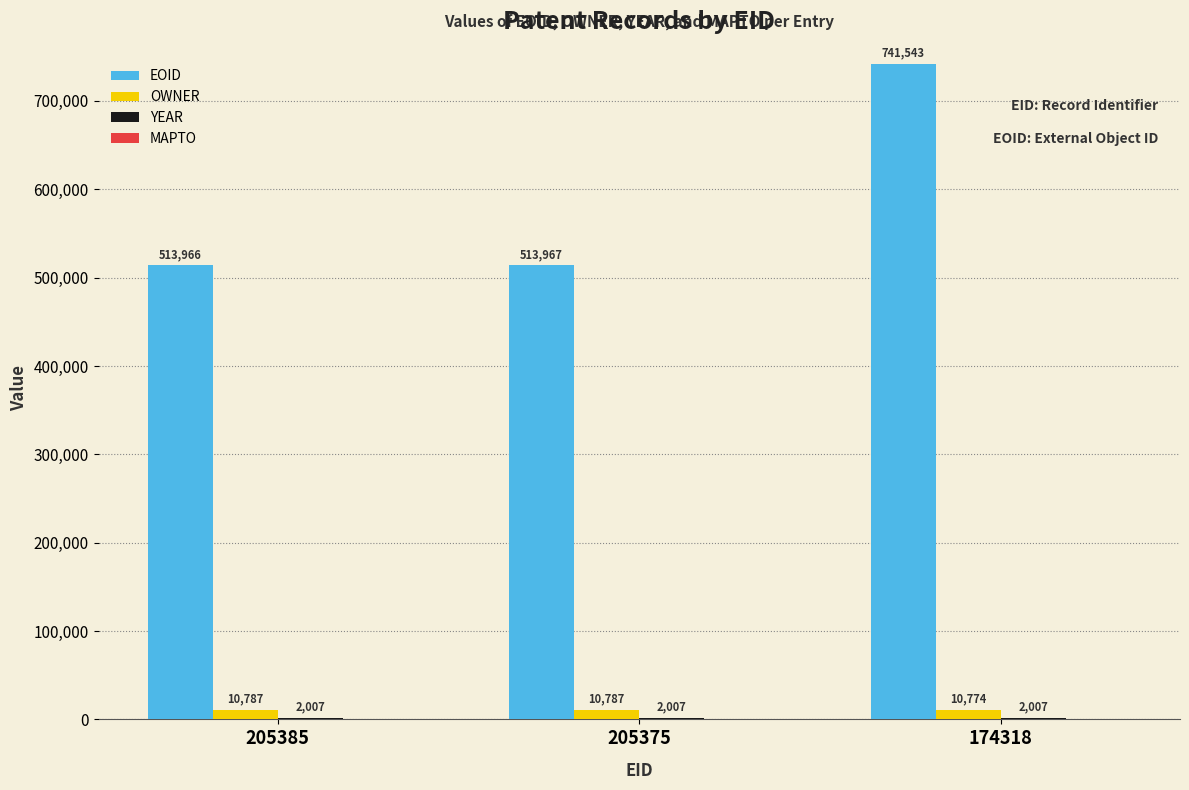

At which category is the sum across all series the highest?

174318